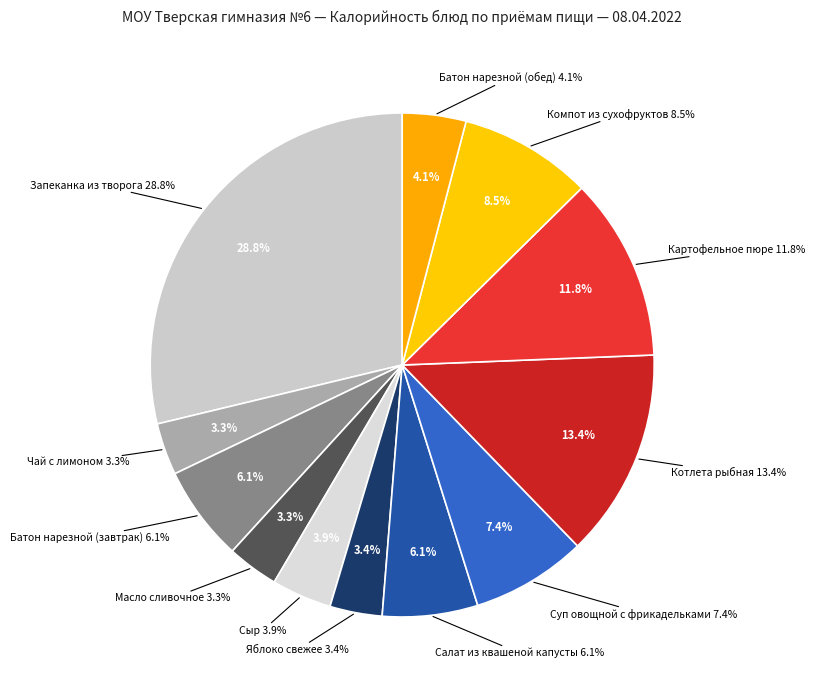

Does Сыр account for over 50% of the chart?

No